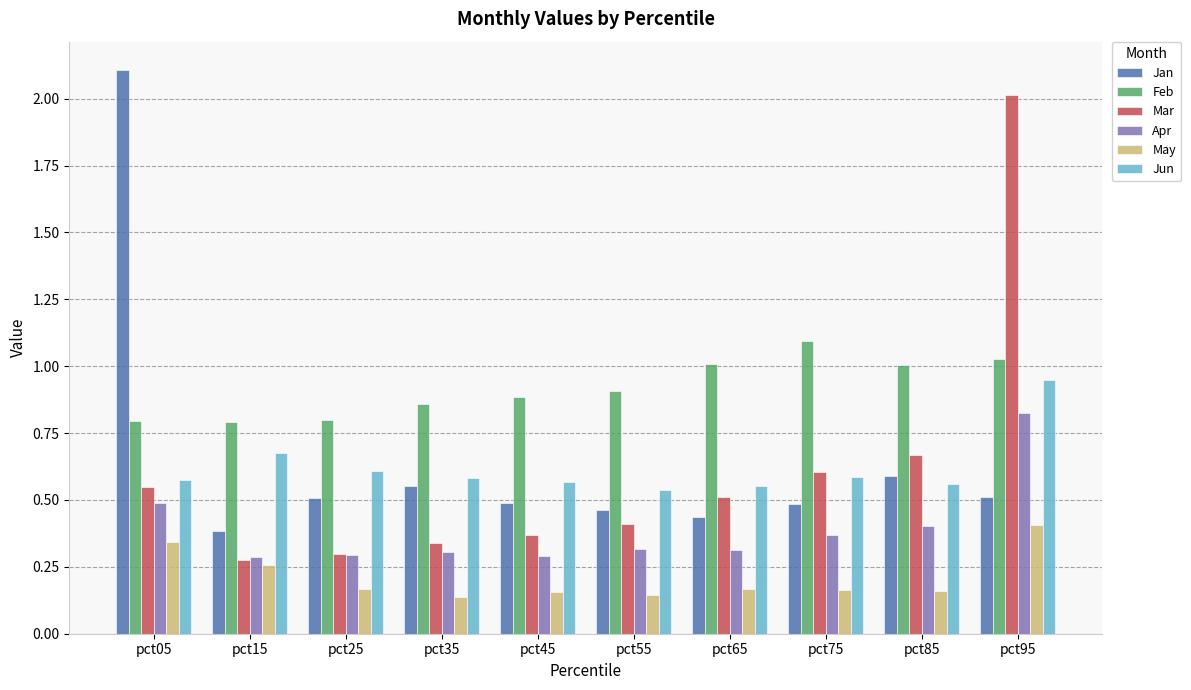

What are all the series names shown in the legend?

Jan, Feb, Mar, Apr, May, Jun